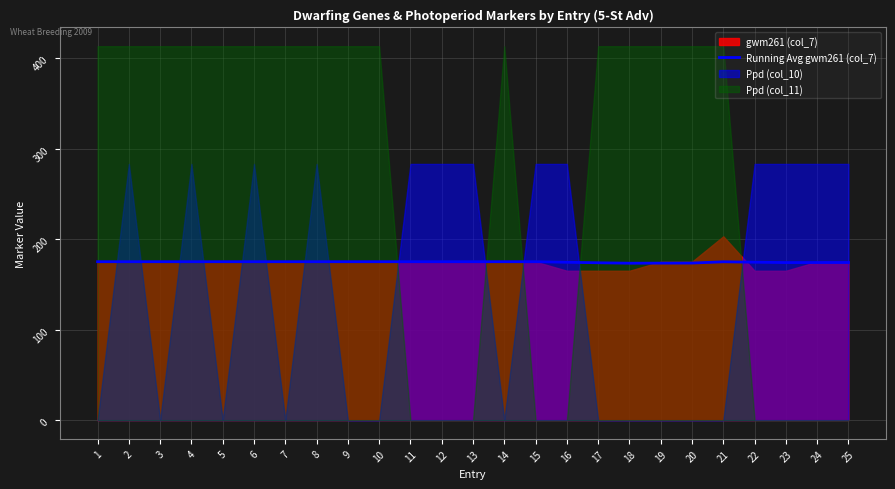

What is the approximate value at 21?

174.9